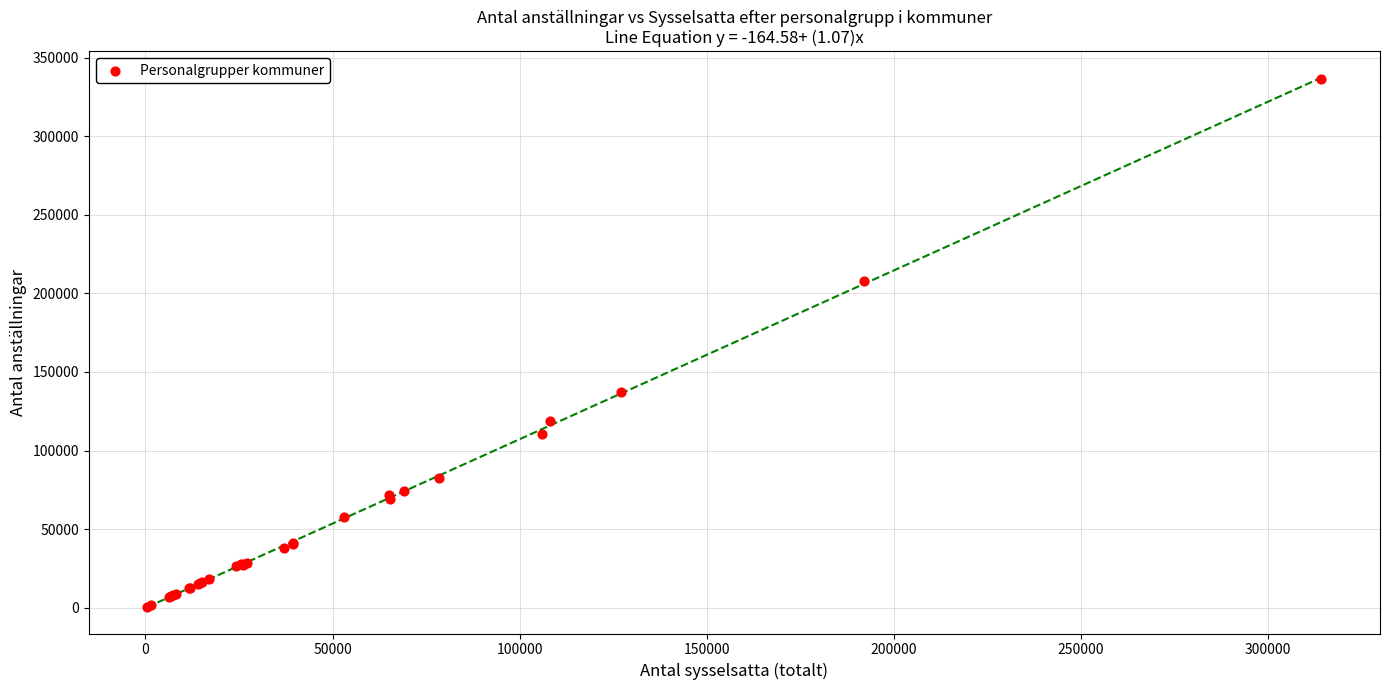

What Y value in the scatter plot is closest to 168389?

137470